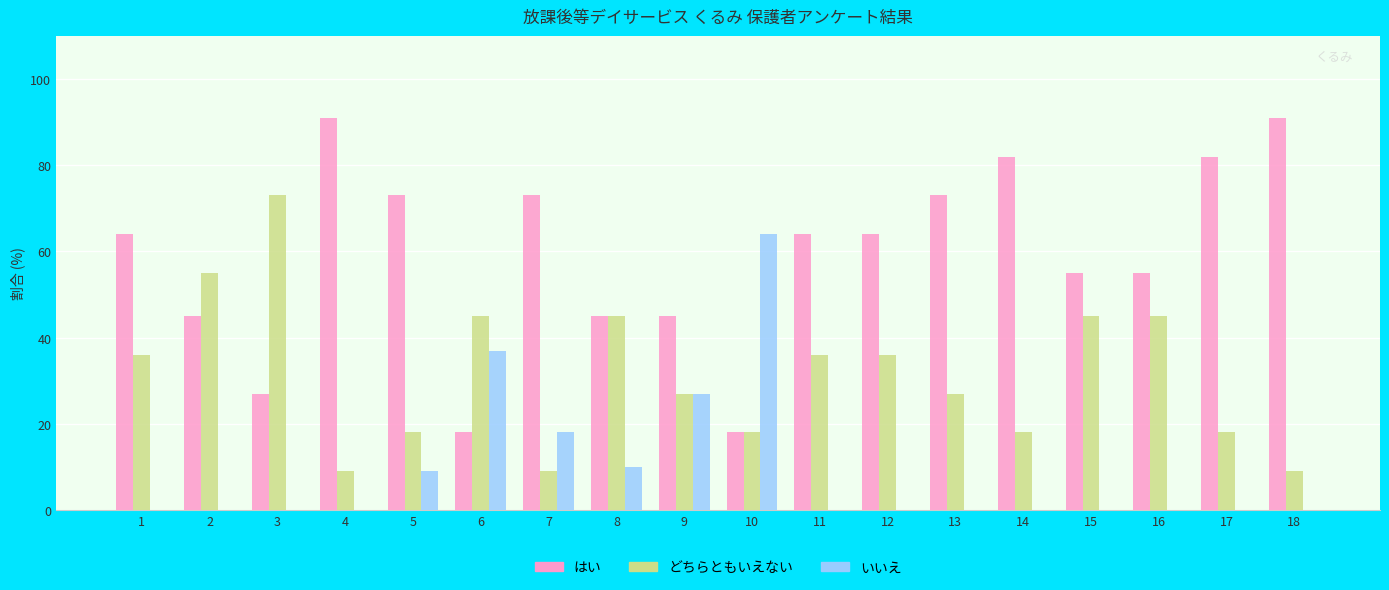

Which series has the largest total across all categories?

はい